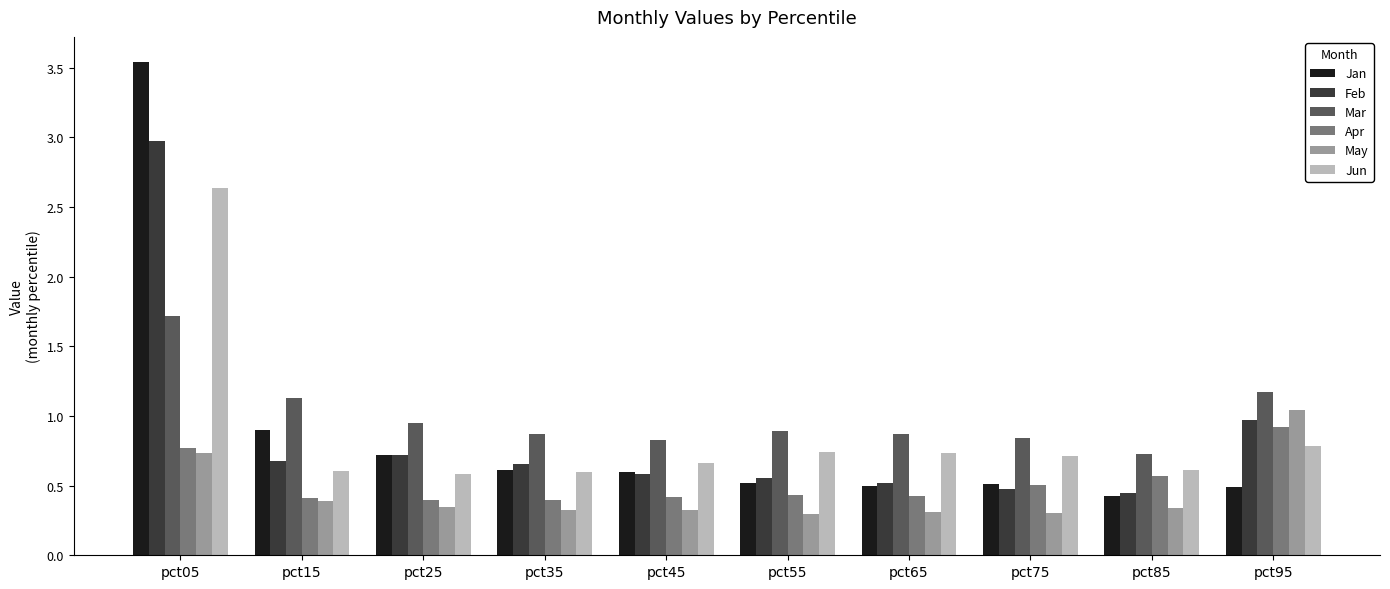

What is the difference between the highest and lowest values at pct75?

0.5